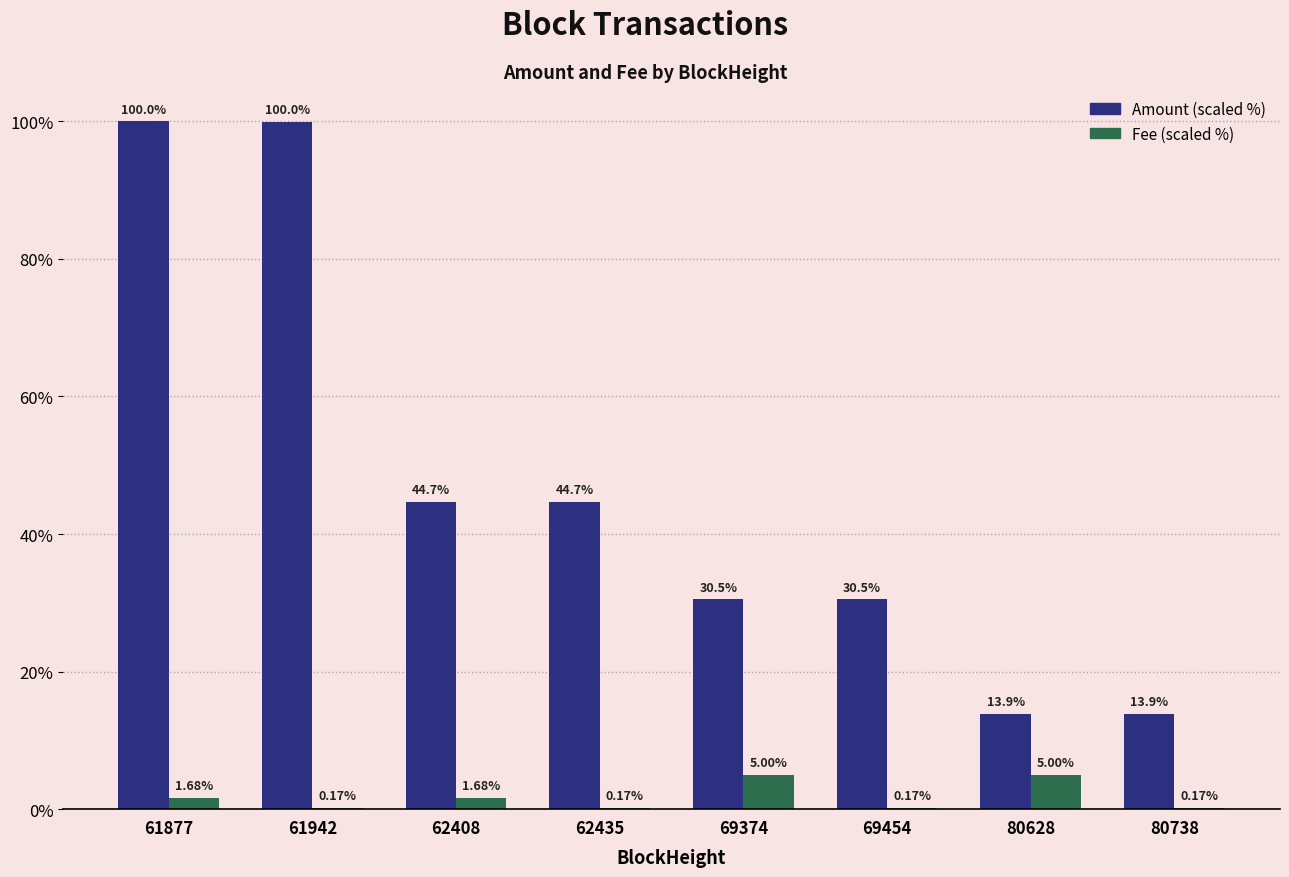

At which category is the sum across all series the highest?

61877